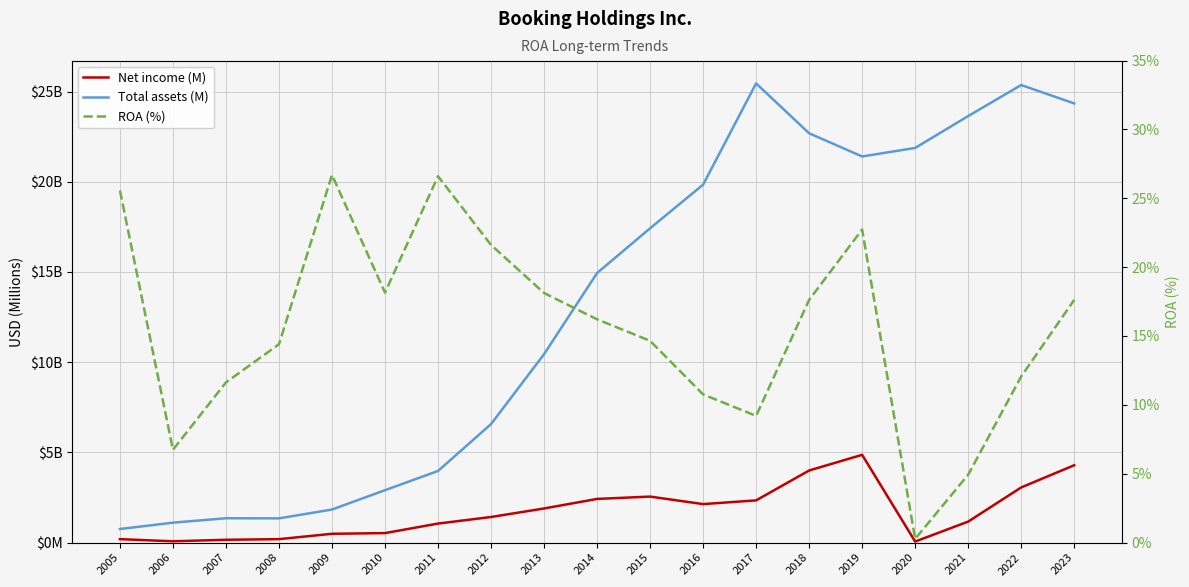

True or false: Total assets (M) and Net income (M) intersect in this chart.

False